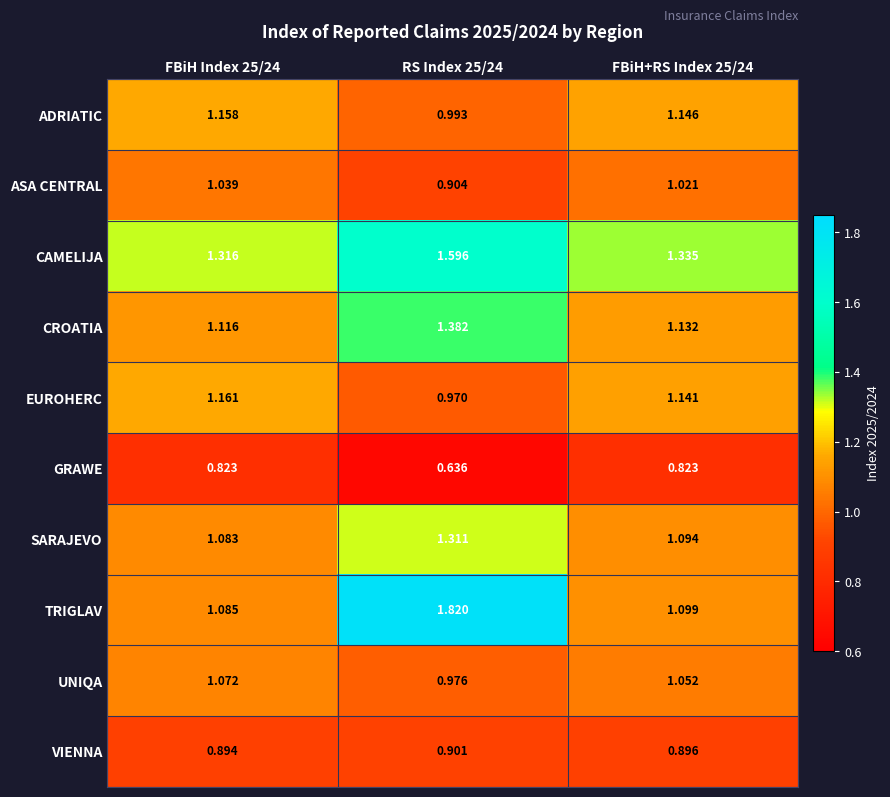

Which series has the largest total across all categories?

CAMELIJA